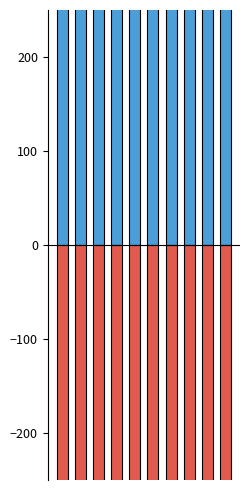

The value of ΜΟΝΑΔΕΣ(9) at 4 is 420. True or false?

True